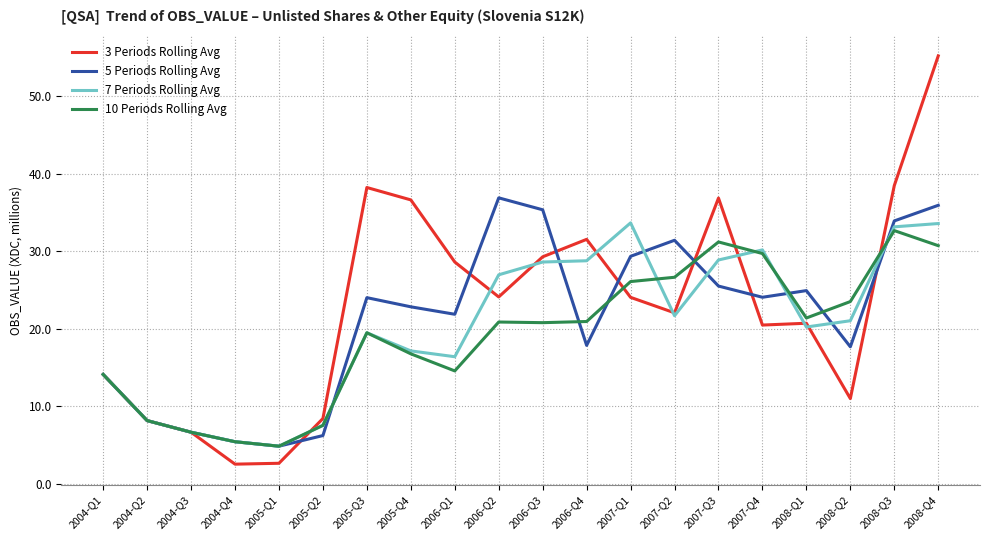

Rank the series by their average value, from lowest to highest.

10 Periods Rolling Avg, 7 Periods Rolling Avg, 5 Periods Rolling Avg, 3 Periods Rolling Avg